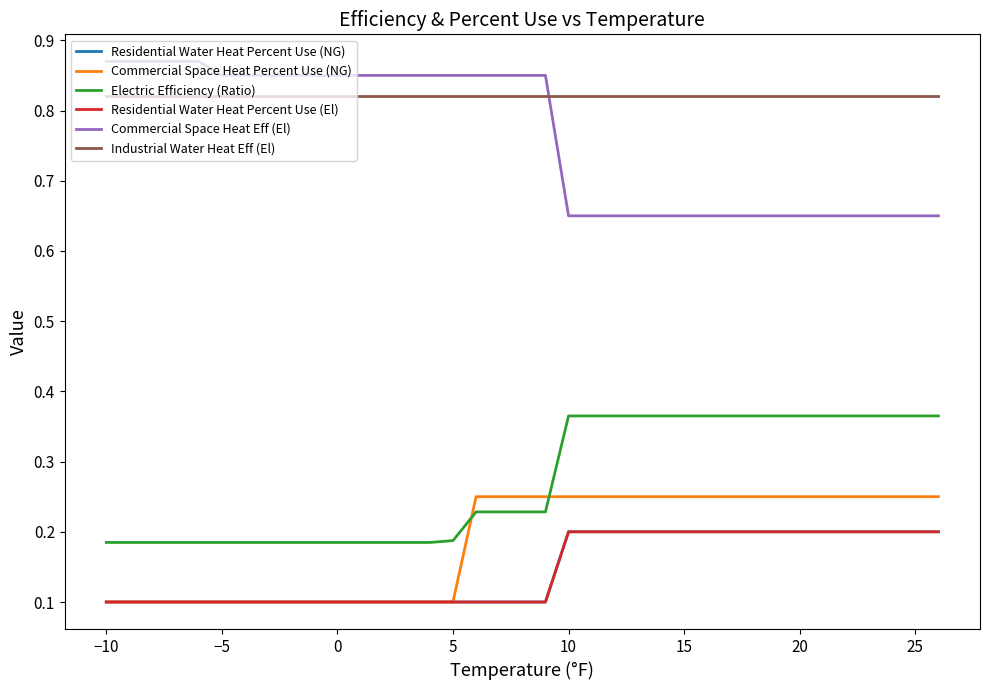

Does the chart display data point markers on the line(s)?

No